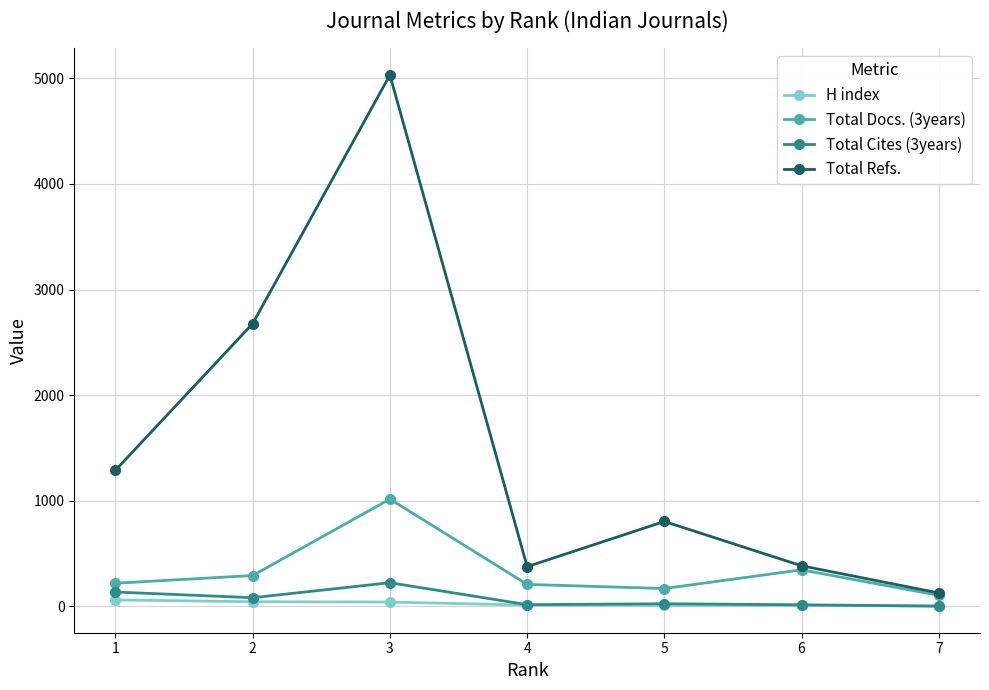

How many lines are shown in the chart?

4